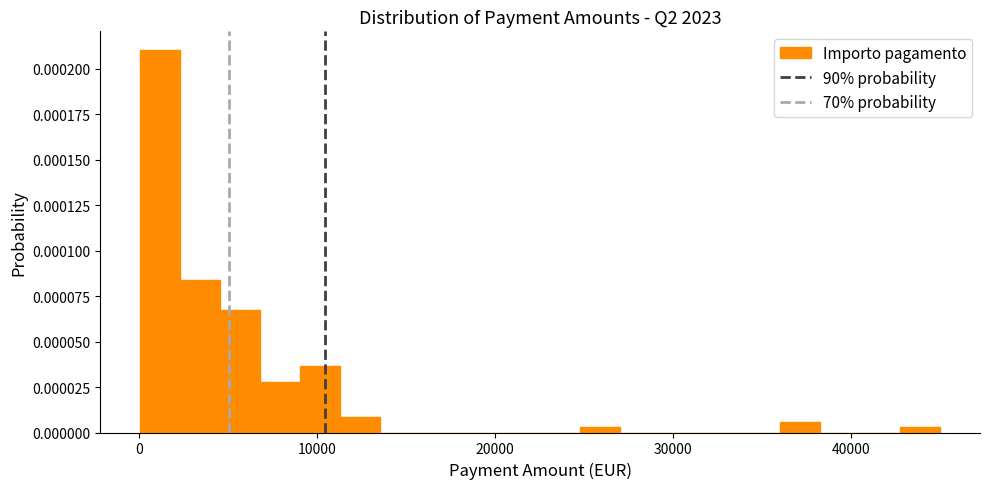

Around what value on the x-axis is the tallest bar? Give the approximate position of its centre, as read against the axis.

1000